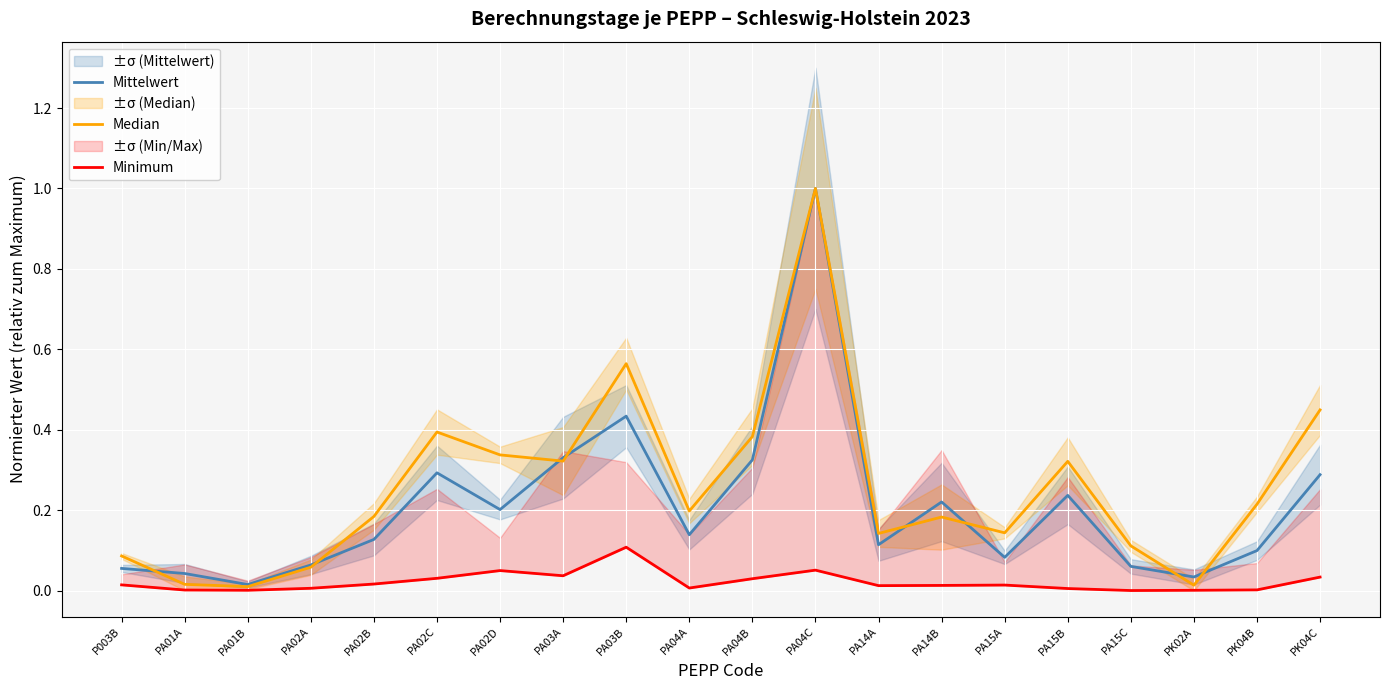

What are all the series names shown in the legend?

Mittelwert, Median, Minimum